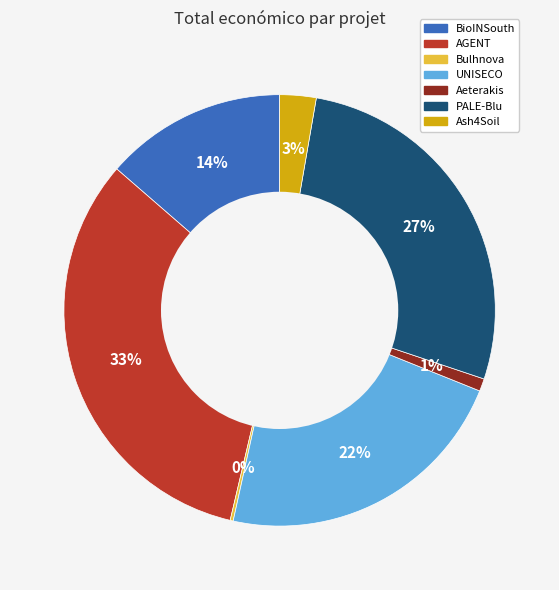

What is the largest slice in the pie chart?

AGENT